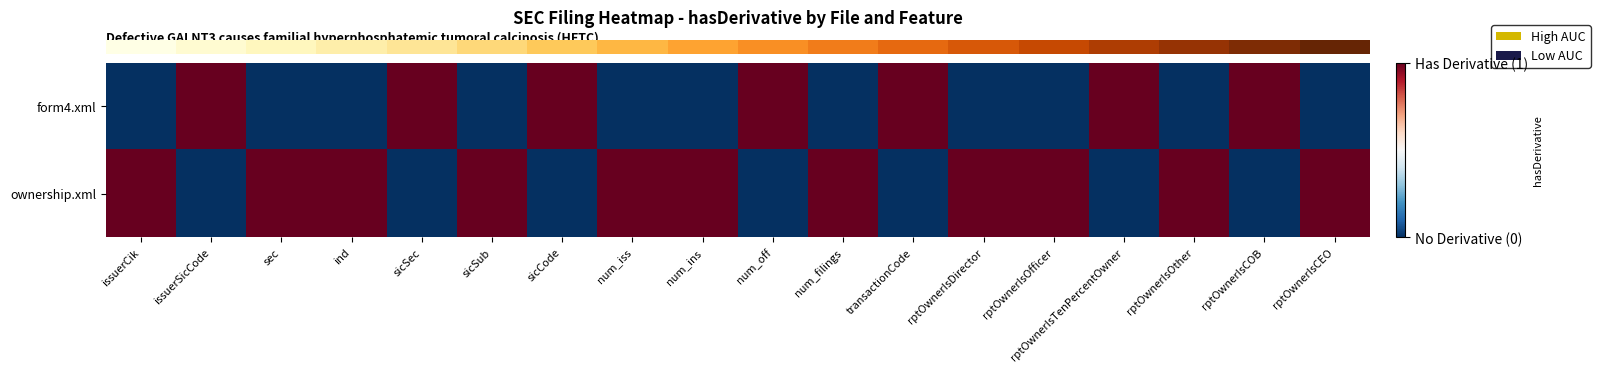

How many categories are shown in the chart?

18